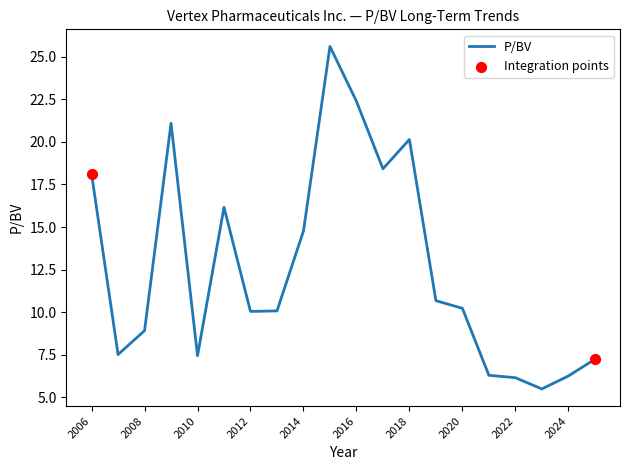

What is the difference between the maximum and minimum values?

20.1